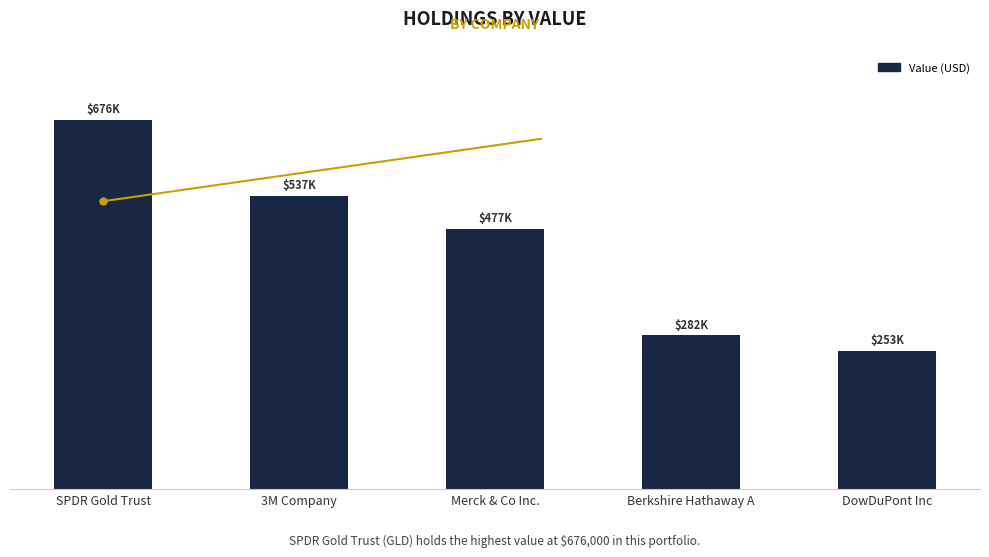

What is the label of the 4th bar from the left?

Berkshire Hathaway A